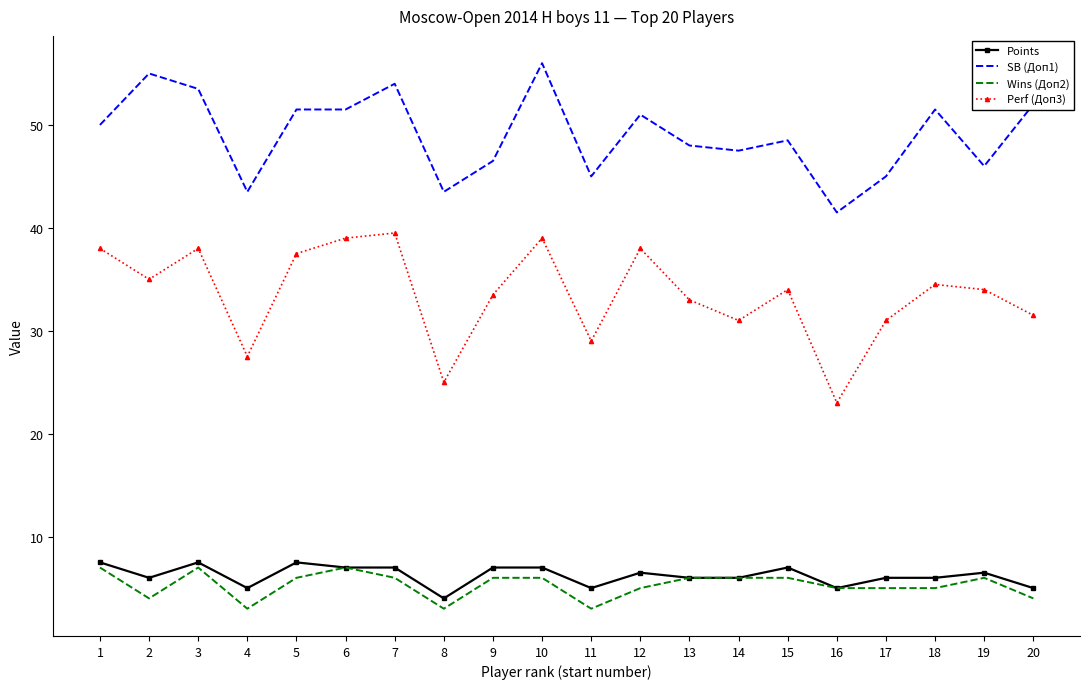

Which series has the largest total across all categories?

SB (Доп1)